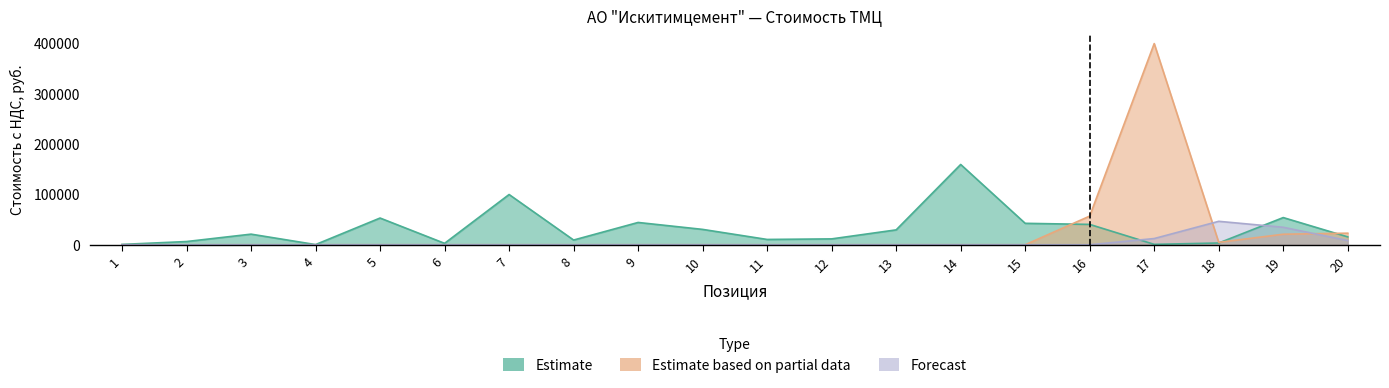

In Estimate, how many points are lower than both neighbors (excluding endpoints)?

5